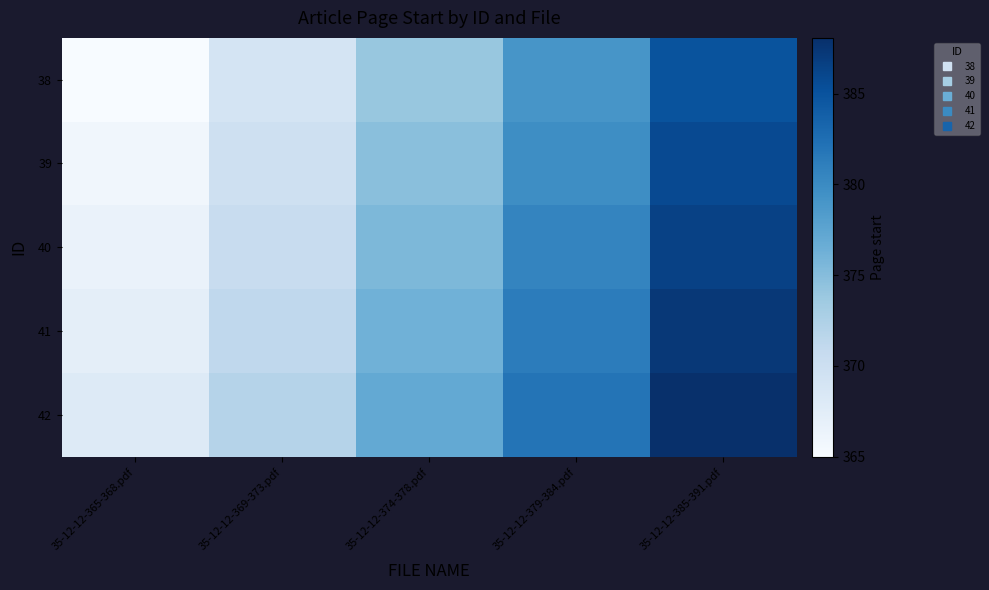

Reading right to left, extract all data points from this chart.

38: 35-12-12-385-391.pdf=385.0	35-12-12-379-384.pdf=379.0	35-12-12-374-378.pdf=374.0	35-12-12-369-373.pdf=369.0	35-12-12-365-368.pdf=365.0
39: 35-12-12-385-391.pdf=385.8	35-12-12-379-384.pdf=379.8	35-12-12-374-378.pdf=374.7	35-12-12-369-373.pdf=369.7	35-12-12-365-368.pdf=365.7
40: 35-12-12-385-391.pdf=386.5	35-12-12-379-384.pdf=380.5	35-12-12-374-378.pdf=375.5	35-12-12-369-373.pdf=370.5	35-12-12-365-368.pdf=366.5
41: 35-12-12-385-391.pdf=387.3	35-12-12-379-384.pdf=381.3	35-12-12-374-378.pdf=376.2	35-12-12-369-373.pdf=371.2	35-12-12-365-368.pdf=367.2
42: 35-12-12-385-391.pdf=388.1	35-12-12-379-384.pdf=382.0	35-12-12-374-378.pdf=377.0	35-12-12-369-373.pdf=372.0	35-12-12-365-368.pdf=367.9